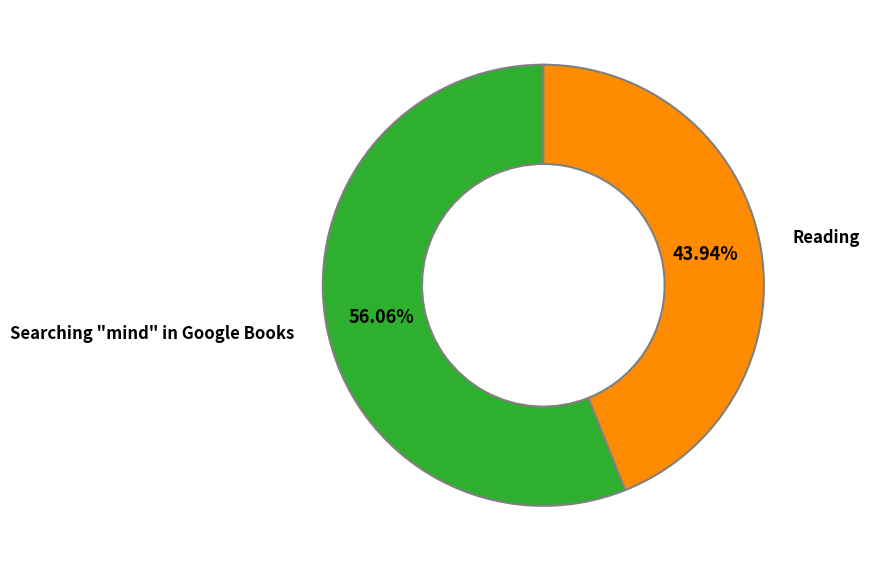

Which slice is the smallest?

Reading